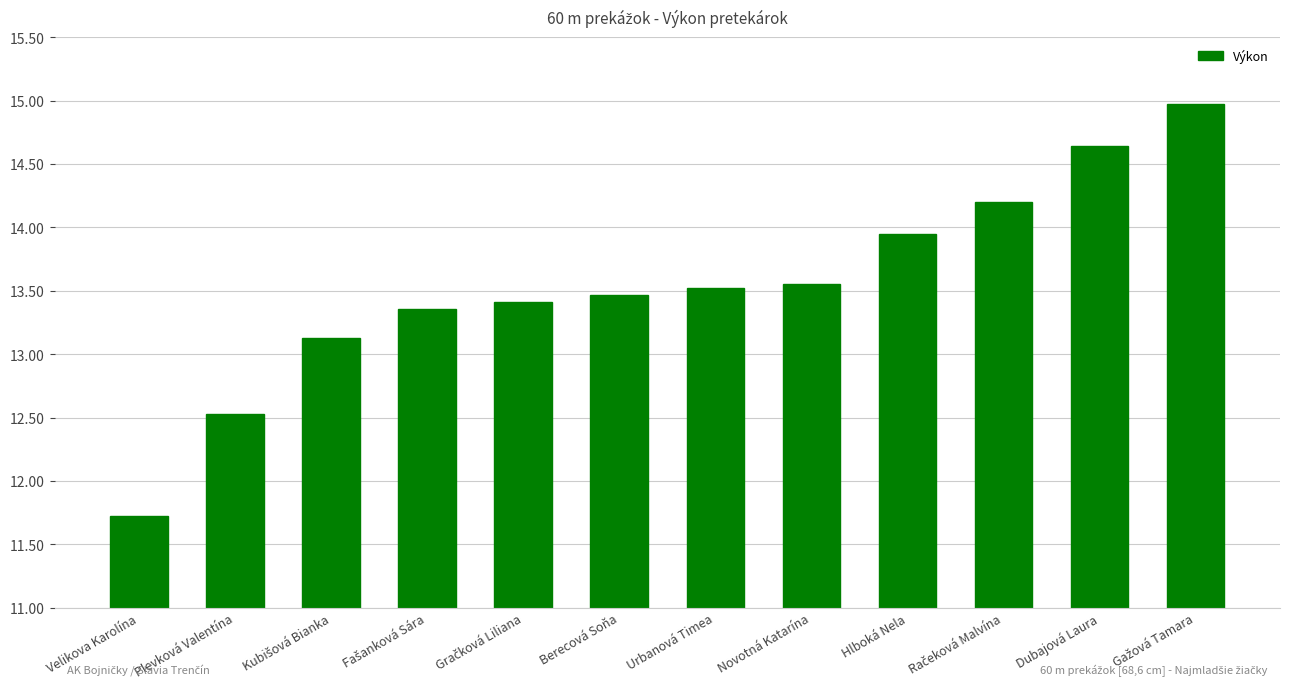

What is the ratio of the value at Plevková Valentína to the value at Velikova Karolína?

1.1